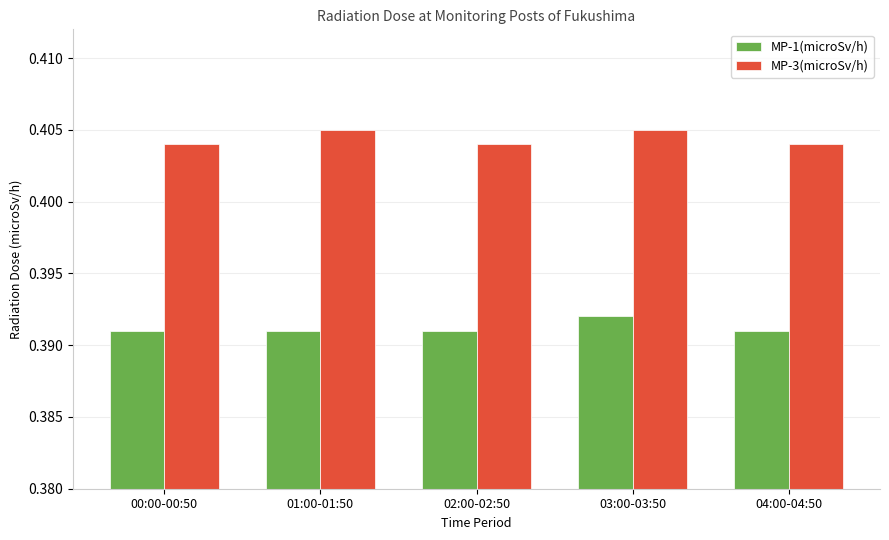

At which category is the sum across all series the highest?

03:00-03:50